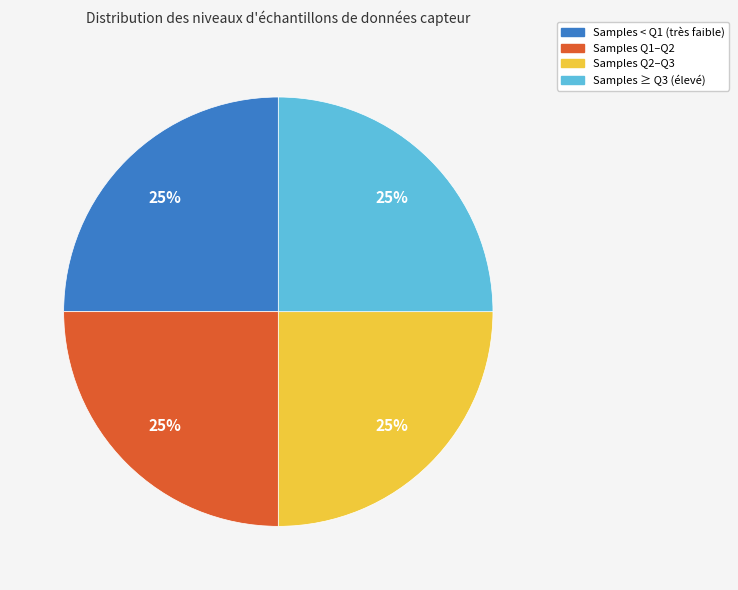

Is there any slice that represents more than half of the pie?

No